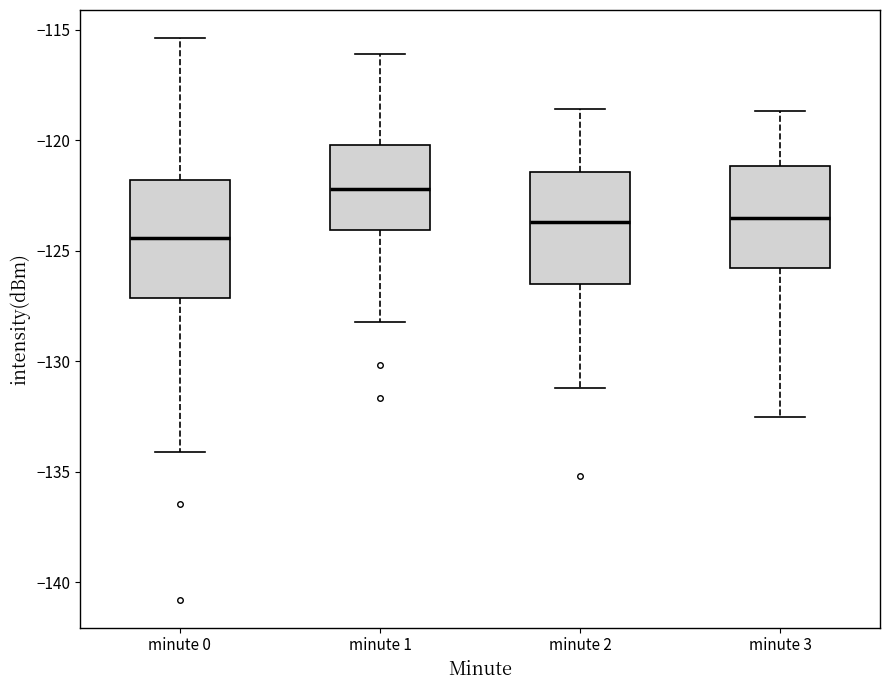

Reading left to right, read every box against the y-axis: the position of its median line, the range the box covers, and the ends of its whiskers. The values are not printed on the chart, so give them approximately, as read against the axis.

minute 0: median -124.5, box -127.0 to -122.0, whiskers -134.0 to -115.5
minute 1: median -122.0, box -124.0 to -120.0, whiskers -128.0 to -116.0
minute 2: median -123.5, box -126.5 to -121.5, whiskers -131.0 to -118.5
minute 3: median -123.5, box -126.0 to -121.0, whiskers -132.5 to -118.5